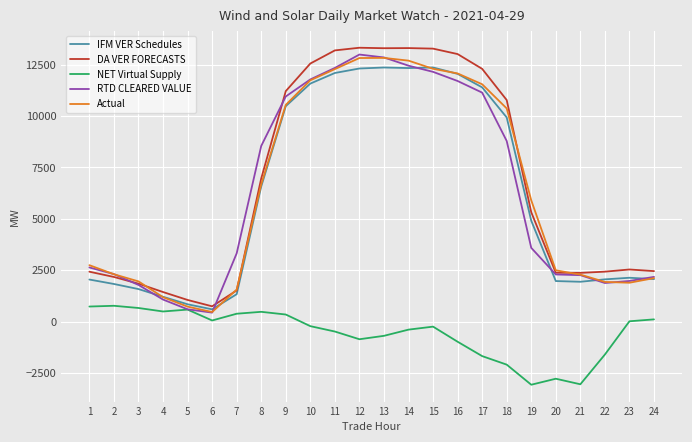

What is the highest value of the DA VER FORECASTS series?

13316.9